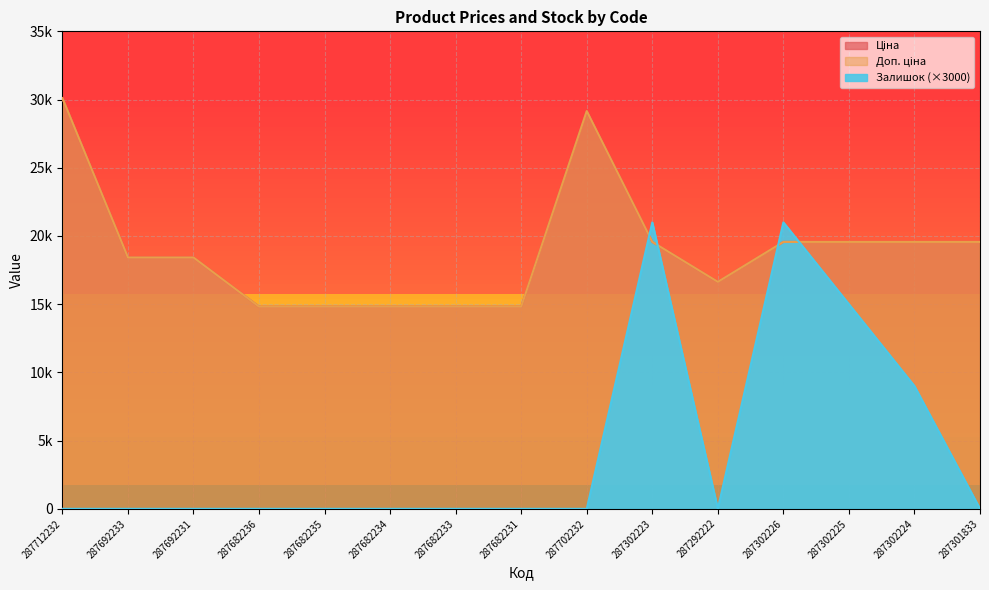

What is the label of the 13th point from the right?

287692231